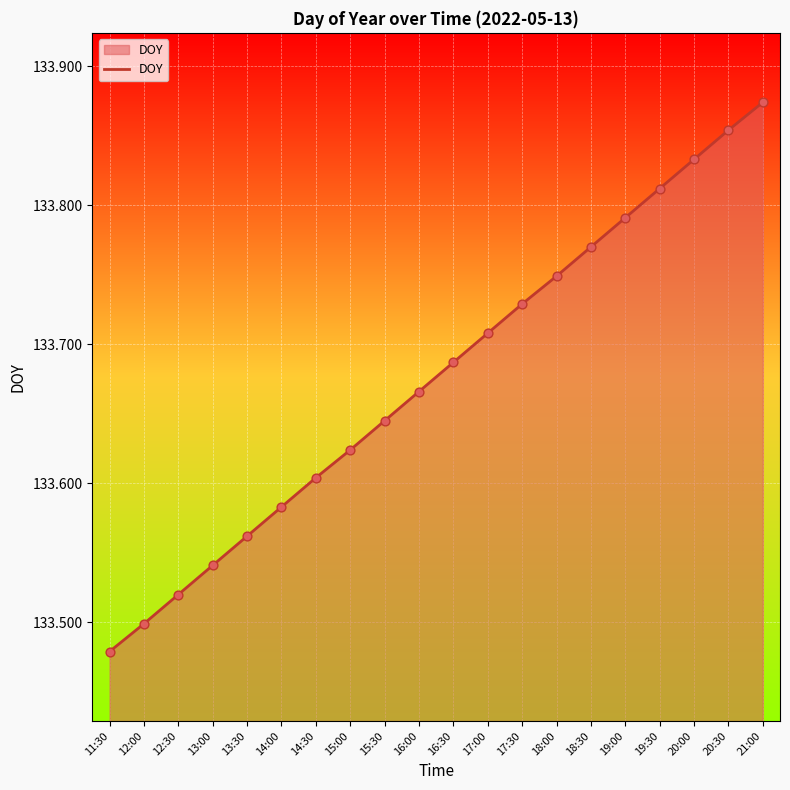

What is the change in value from 18:00 to 20:00?

+0.1